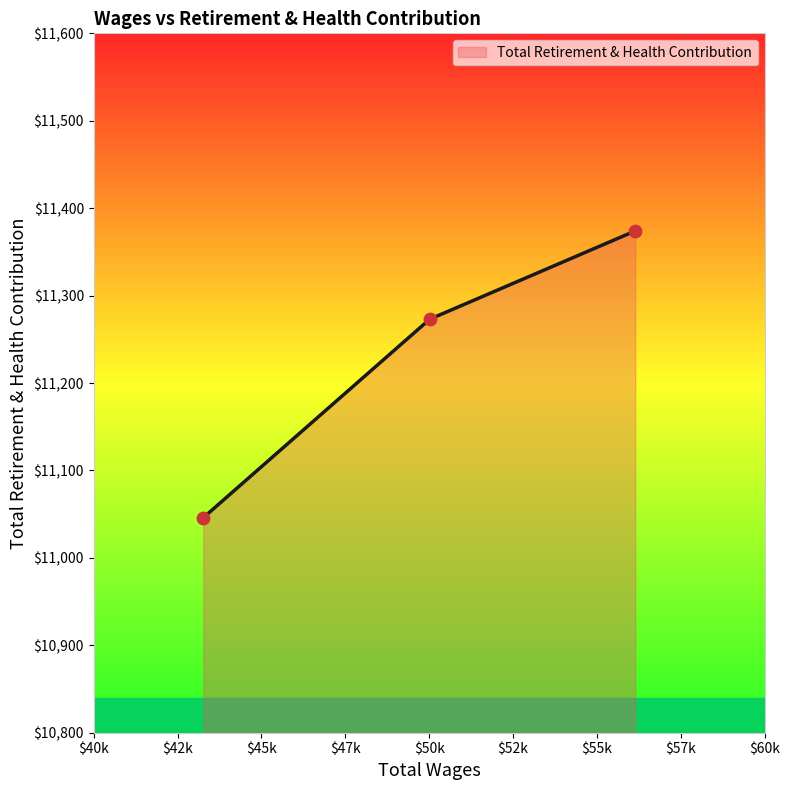

What is the minimum value shown in the chart?

11046